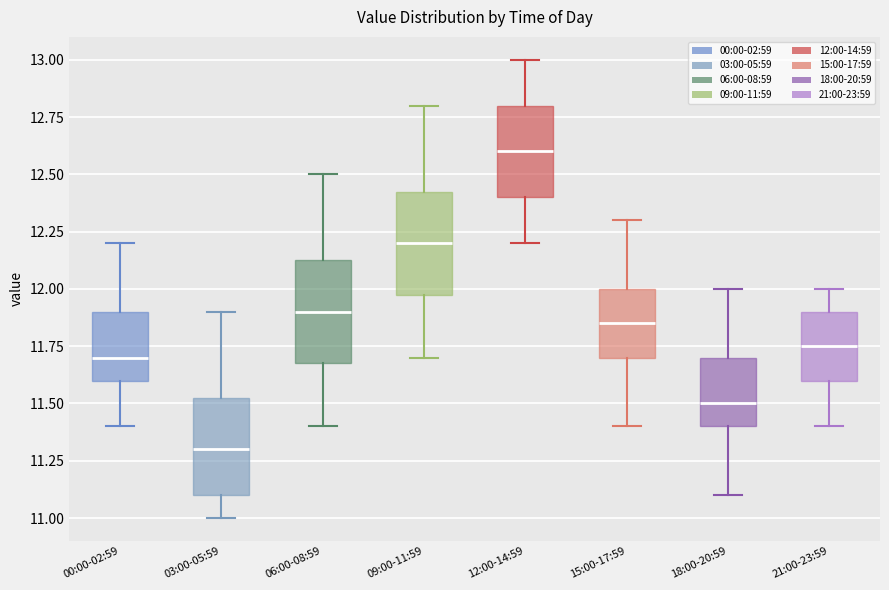

Which box's median line is the lowest?

03:00-05:59